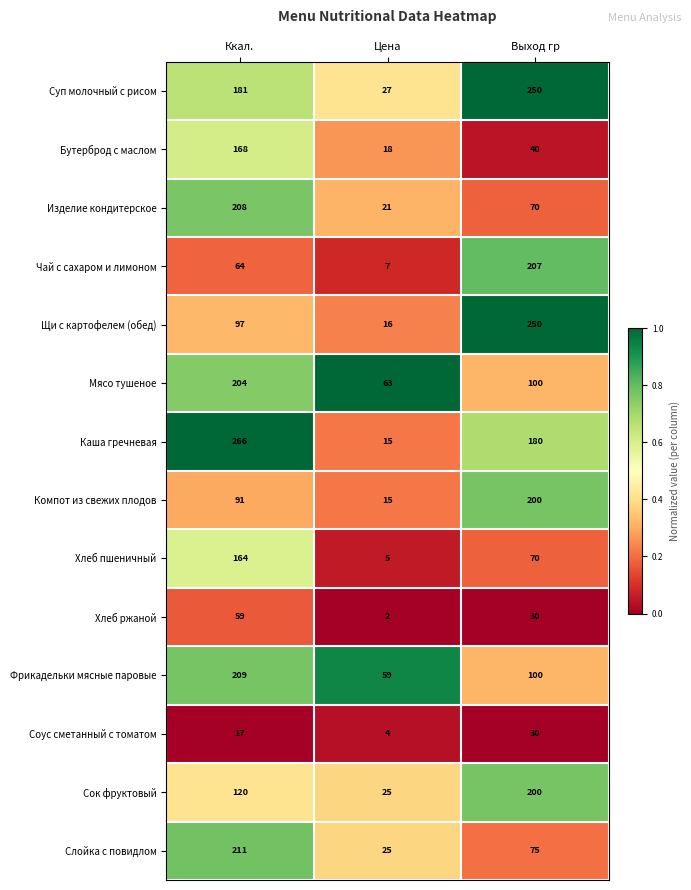

What is the greatest value displayed?

266